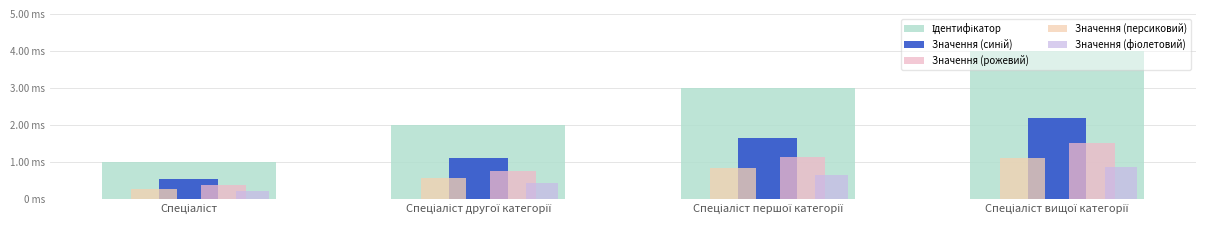

At how many categories does at least one series exceed 2?

2